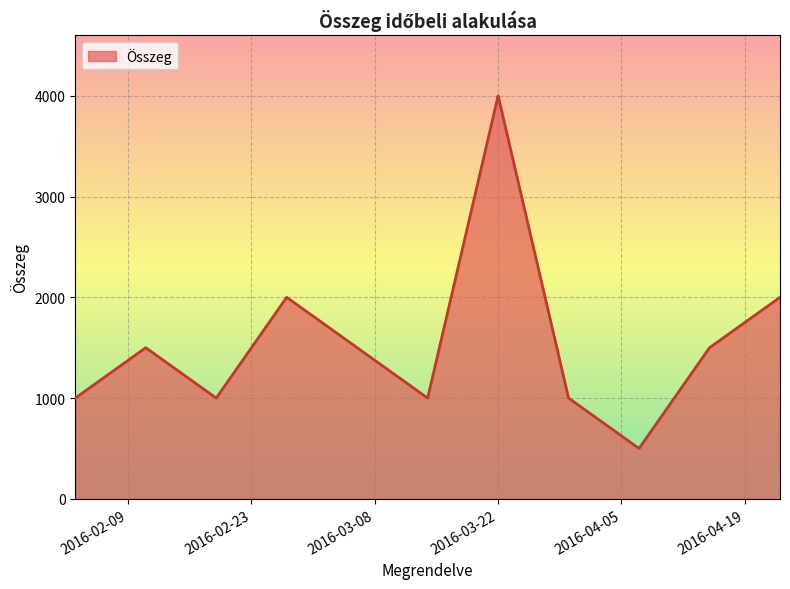

True or false: there are more than 1 points higher than both neighbors.

True